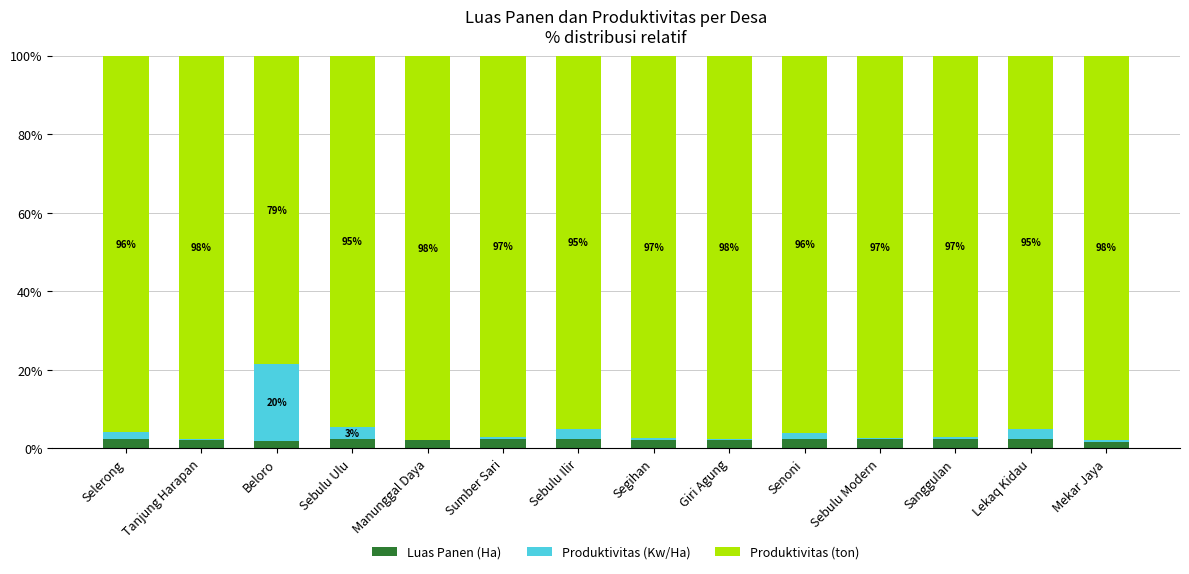

Read the Luas Panen (Ha) value at Sebulu Ulu.

2.3